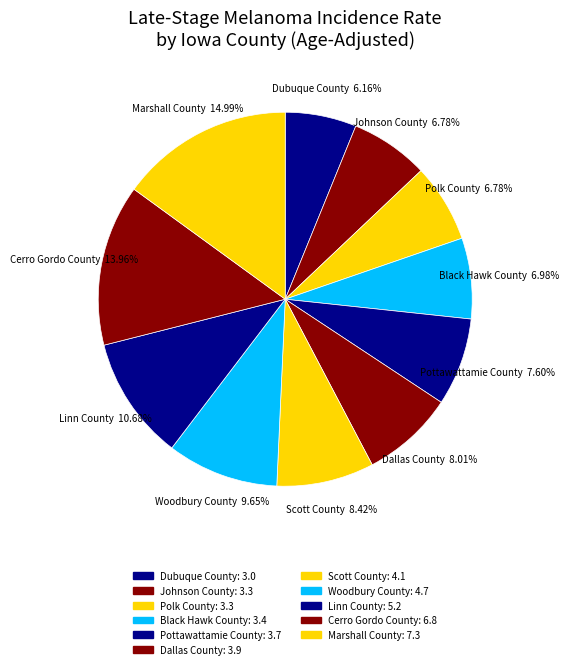

Is the sum of Dallas County and Cerro Gordo County greater than half?

No